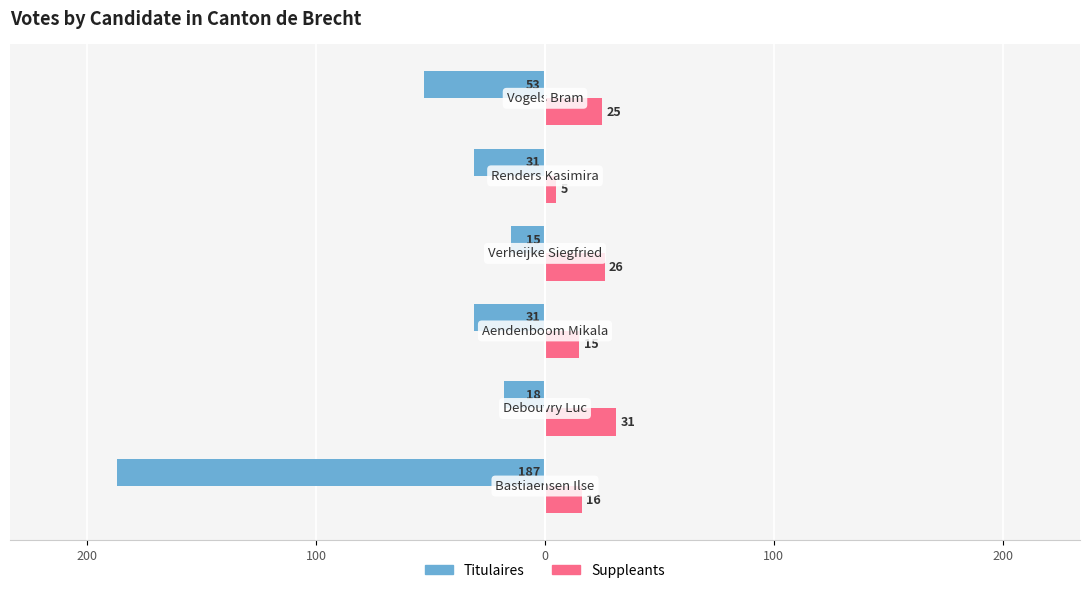

What are all the series names shown in the legend?

Titulaires, Suppleants